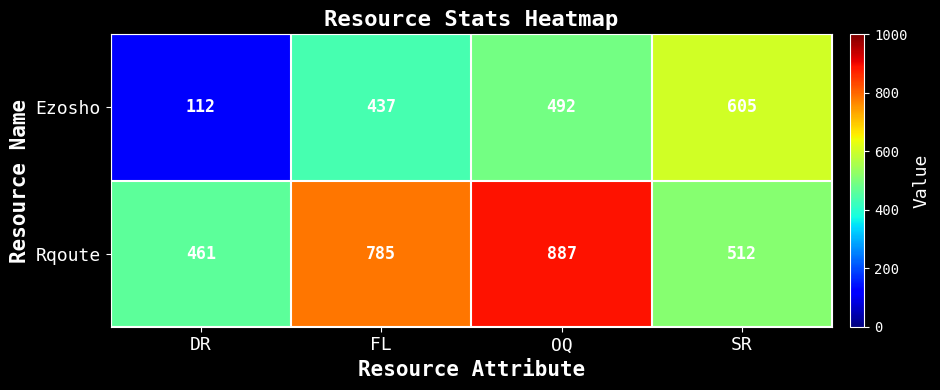

At which label is Rqoute closest to 674?

FL